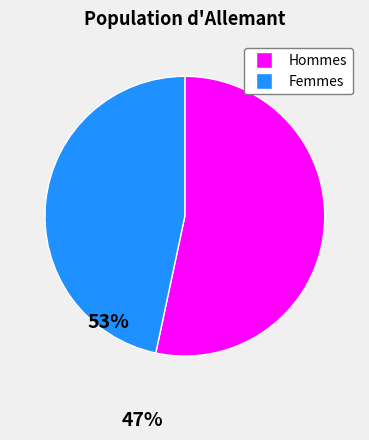

Does any single category account for the majority?

Yes